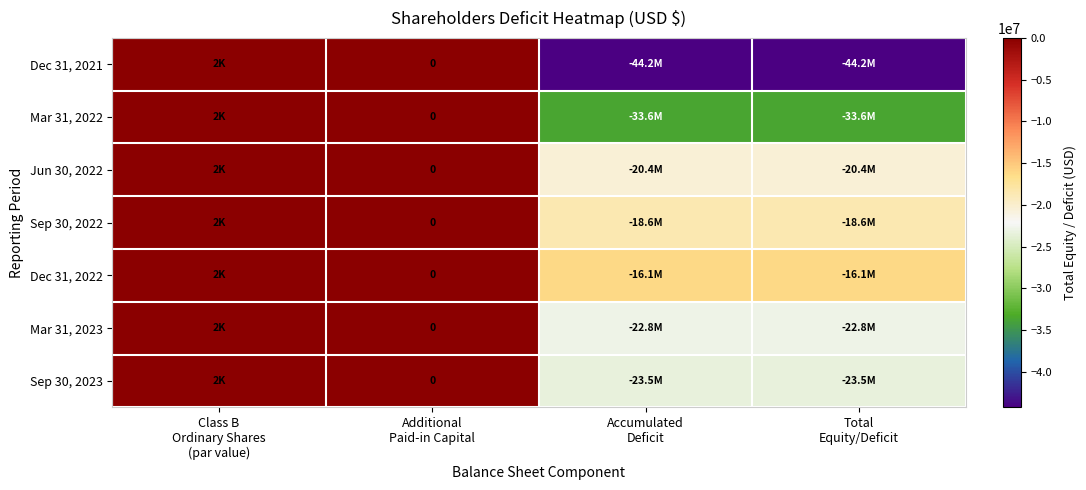

What is the difference between the second highest and second lowest values in the Dec 31, 2022 series?

16103851